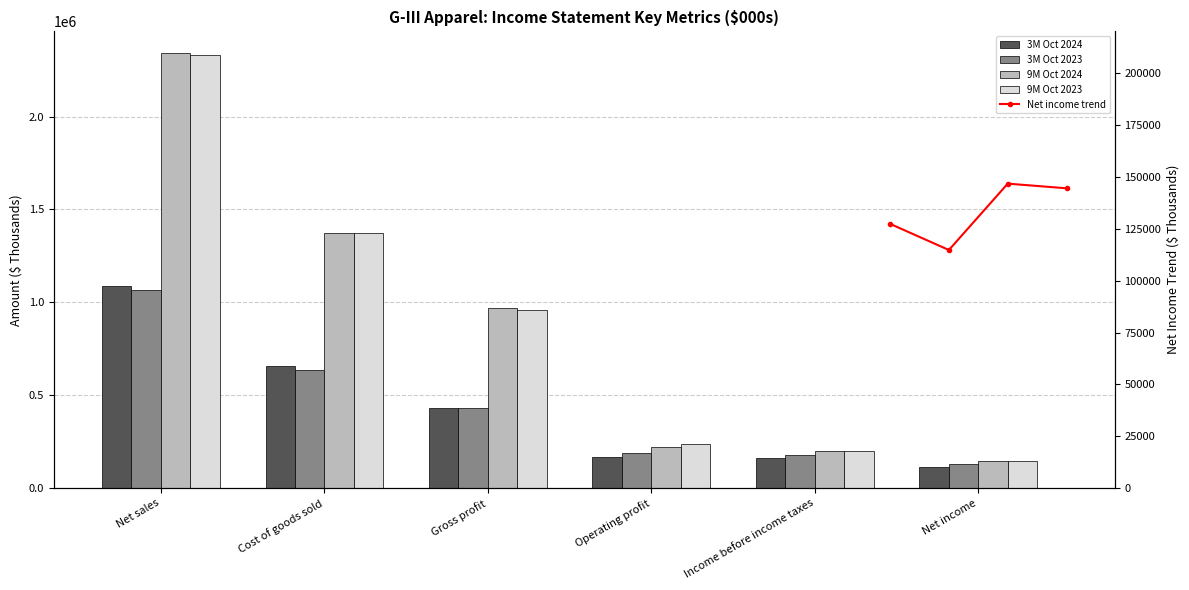

Between Net sales and Cost of goods sold, which series saw the biggest shift?

9M Oct 2024